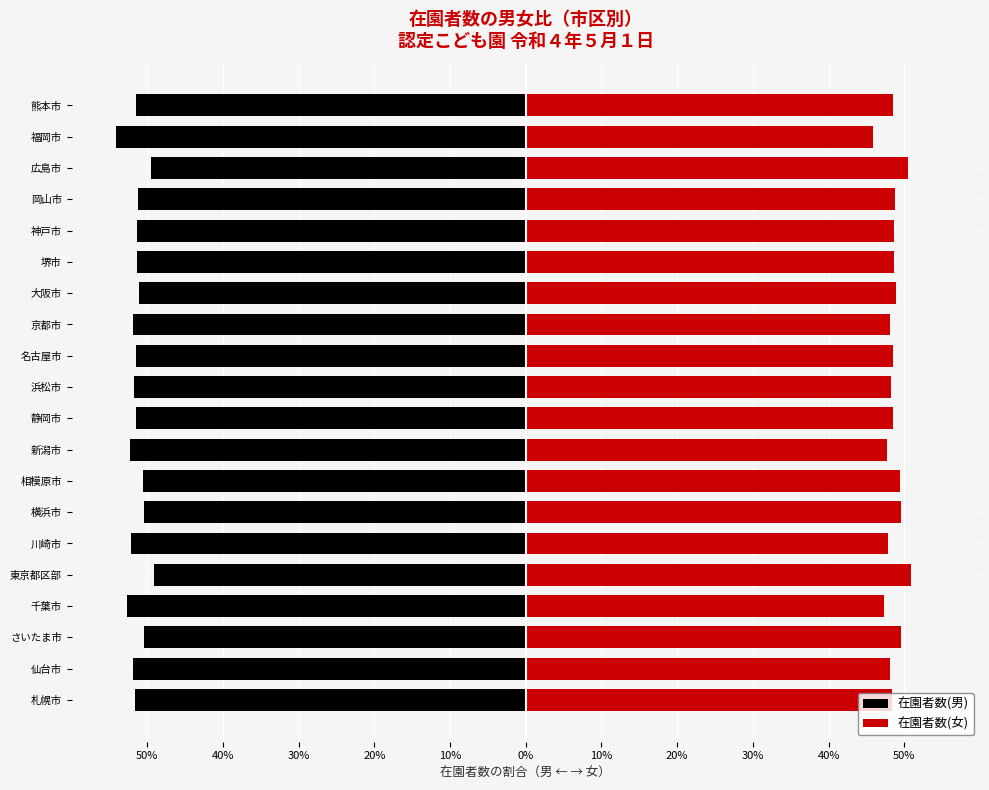

Which series has the largest range (max minus min)?

在園者数(男)